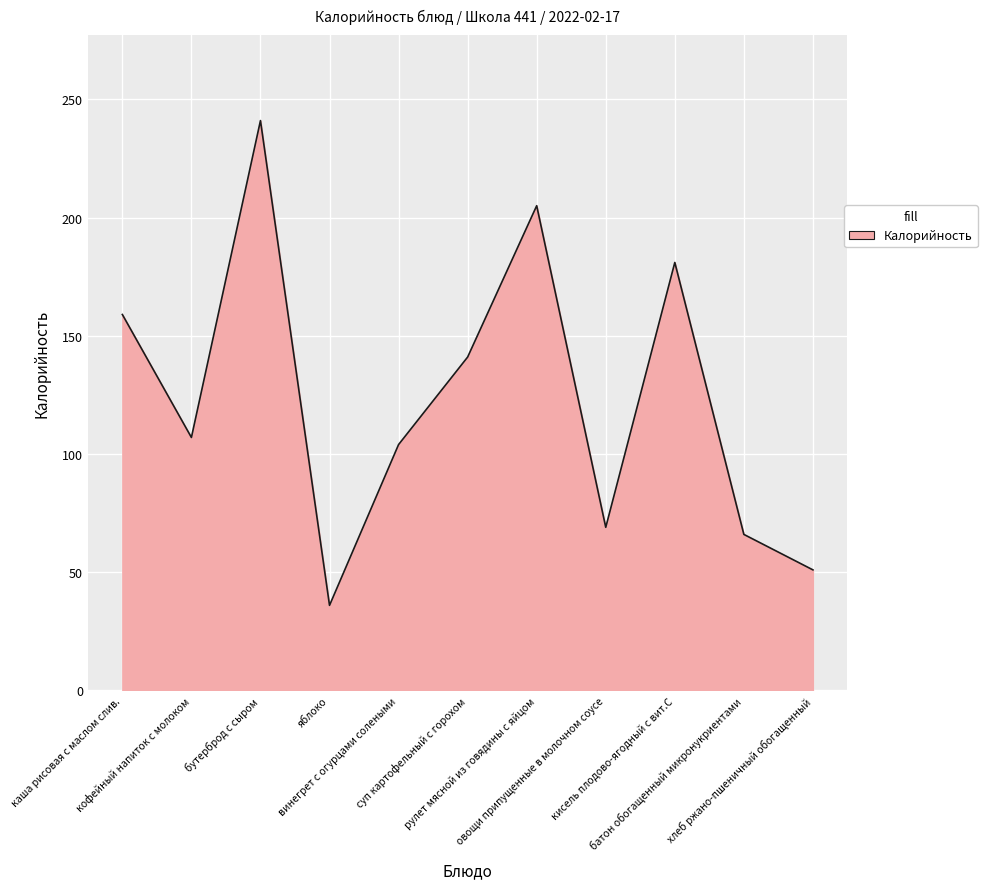

What is the change in value from кофейный напиток с молоком to кисель плодово-ягодный с вит.С?

+74